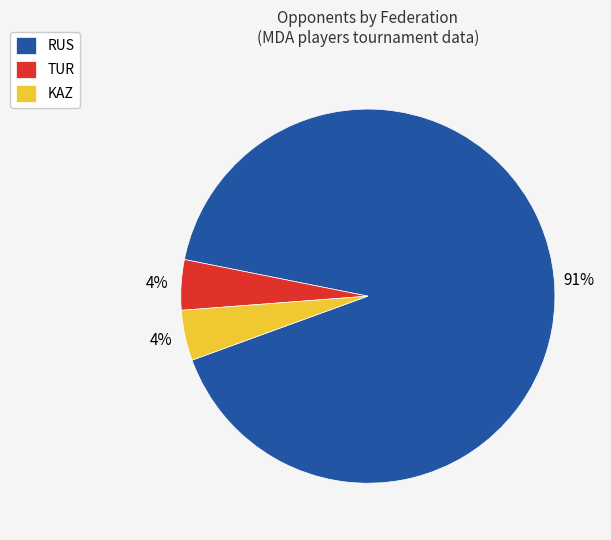

Which has a higher value, TUR or RUS?

RUS